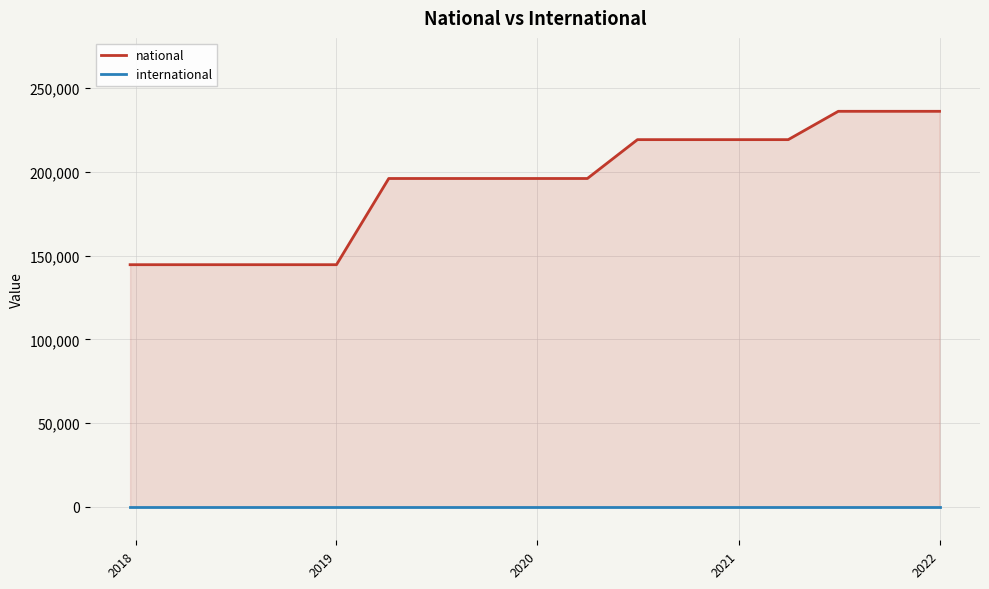

True or false: national and international intersect in this chart.

False